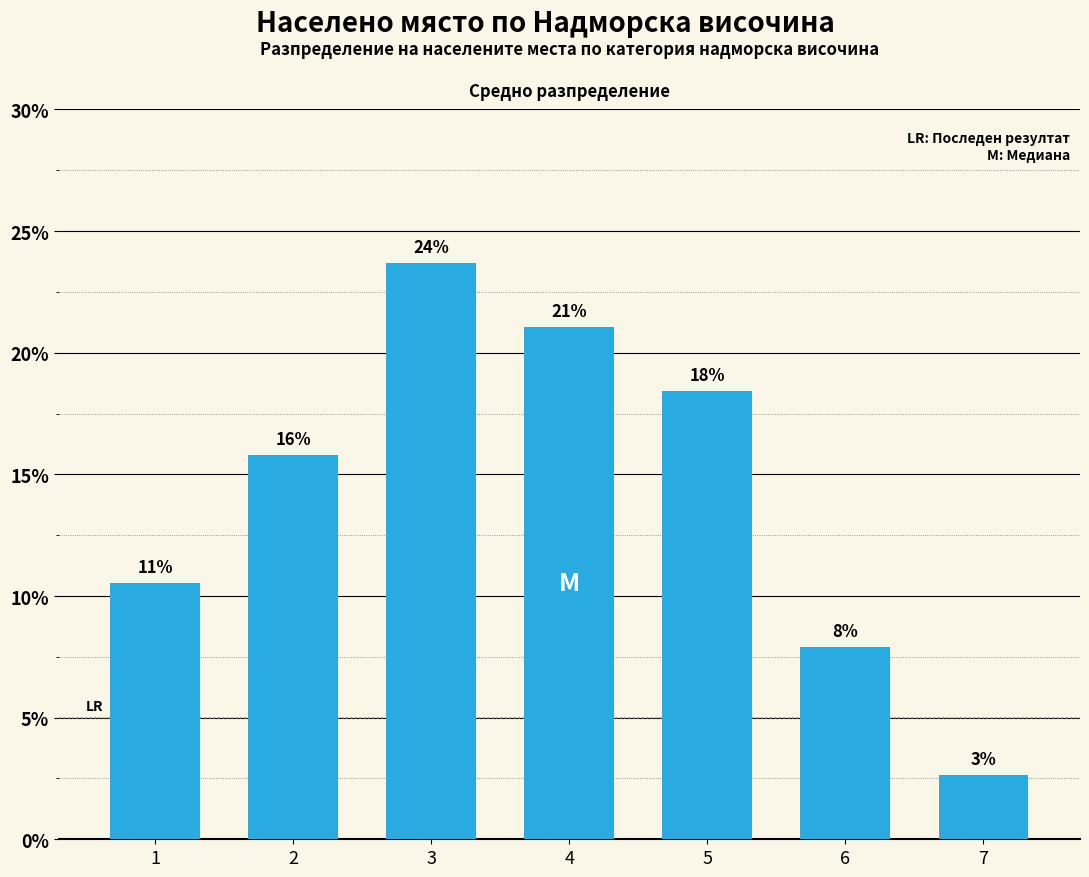

Which has a higher value, 6 or 4?

4